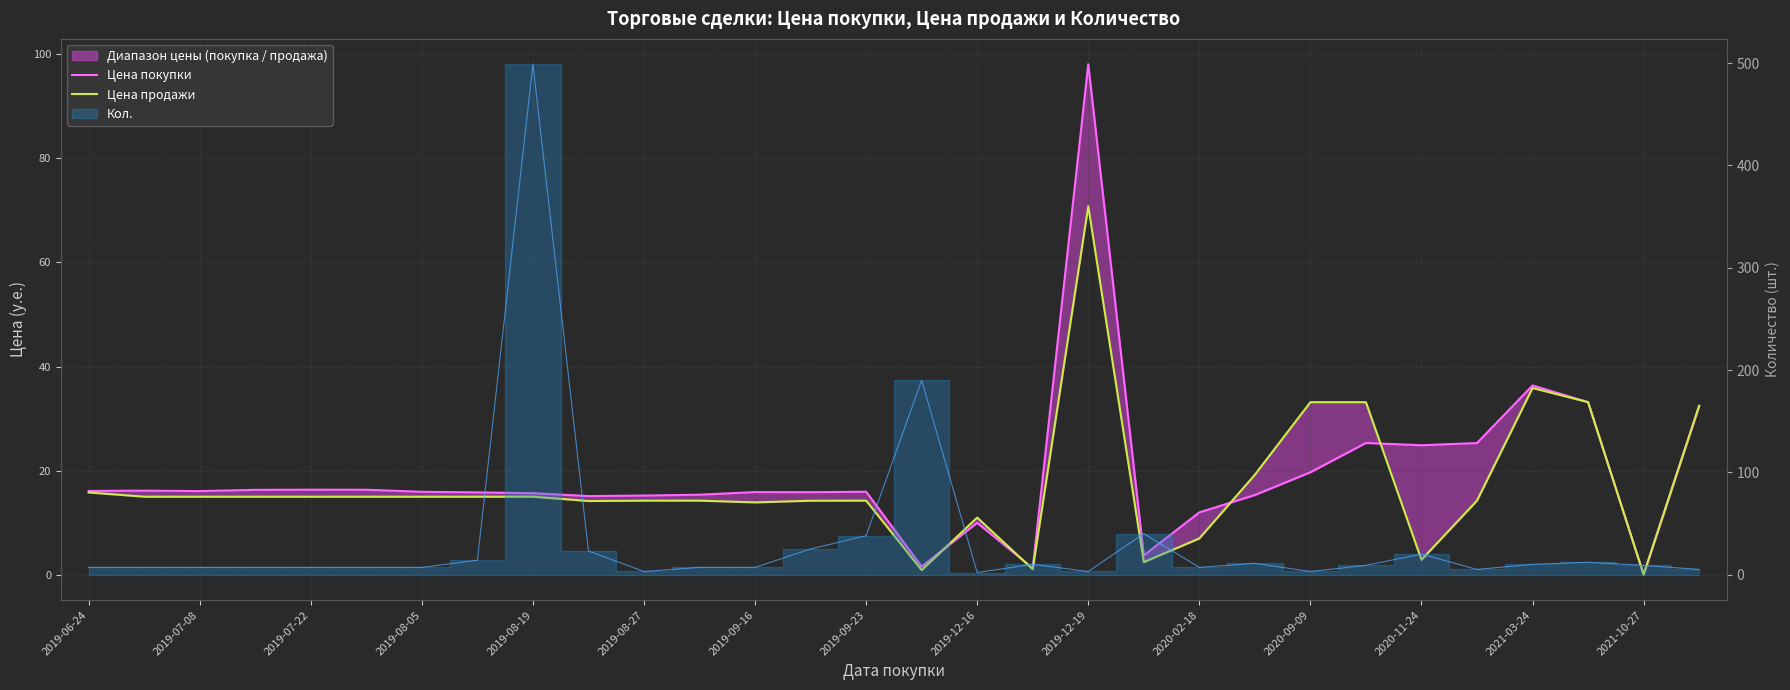

What is the value of the Цена покупки point at the 15th from the left?

16.0